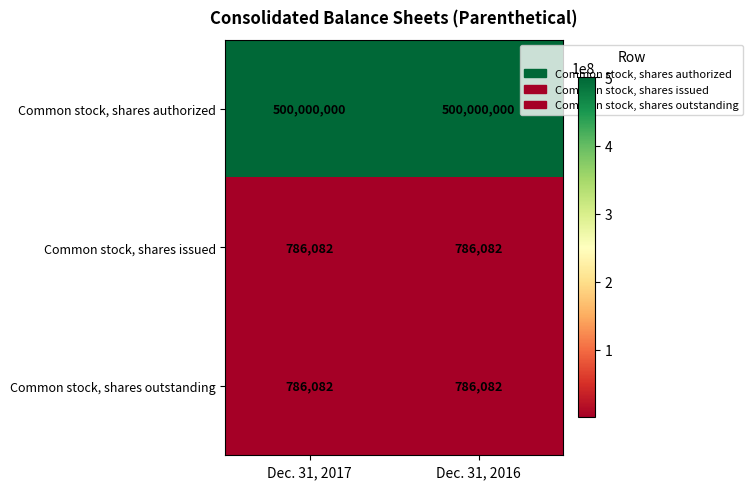

Read the Common stock, shares outstanding value at Dec. 31, 2016.

786082